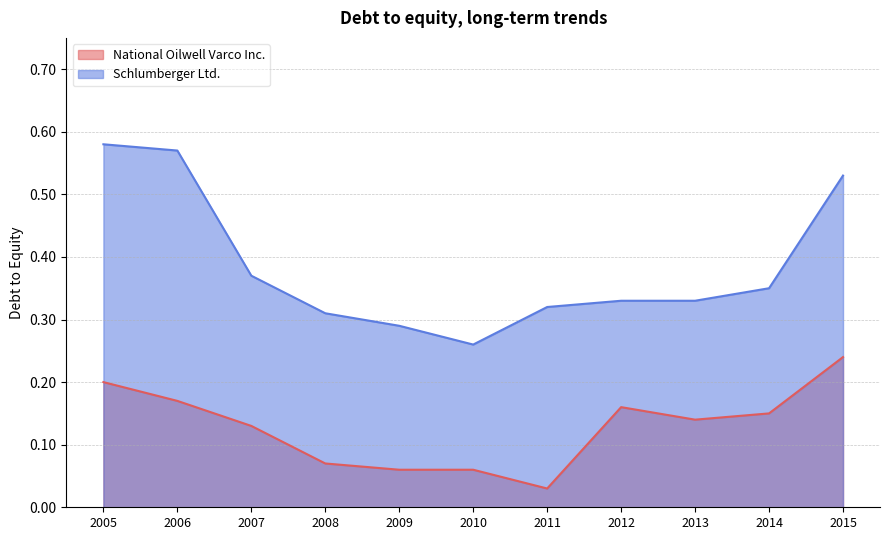

True or false: National Oilwell Varco Inc. has a value of 0.1 at 2014.

False